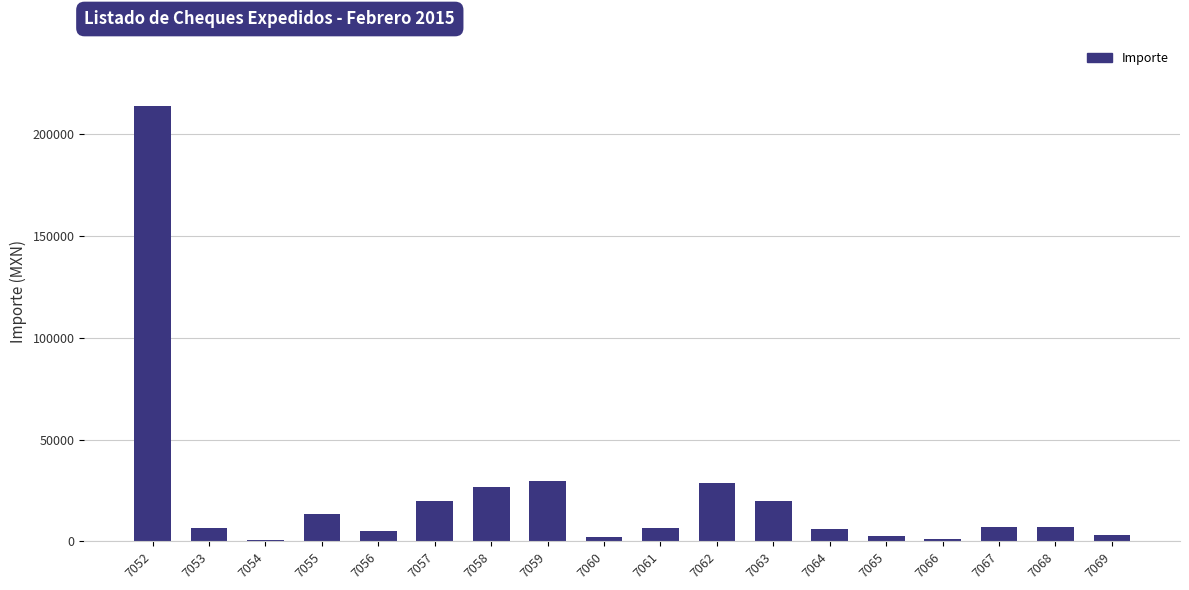

What is the change in value from 7062 to 7063?

-8913.1